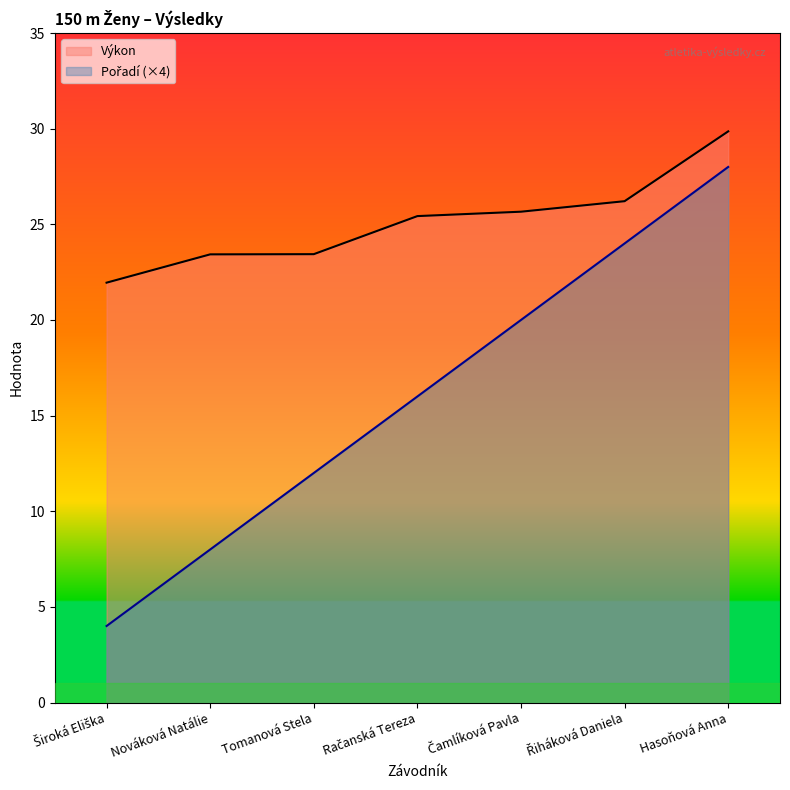

What is the label of the 5th point from the right?

Tomanová Stela